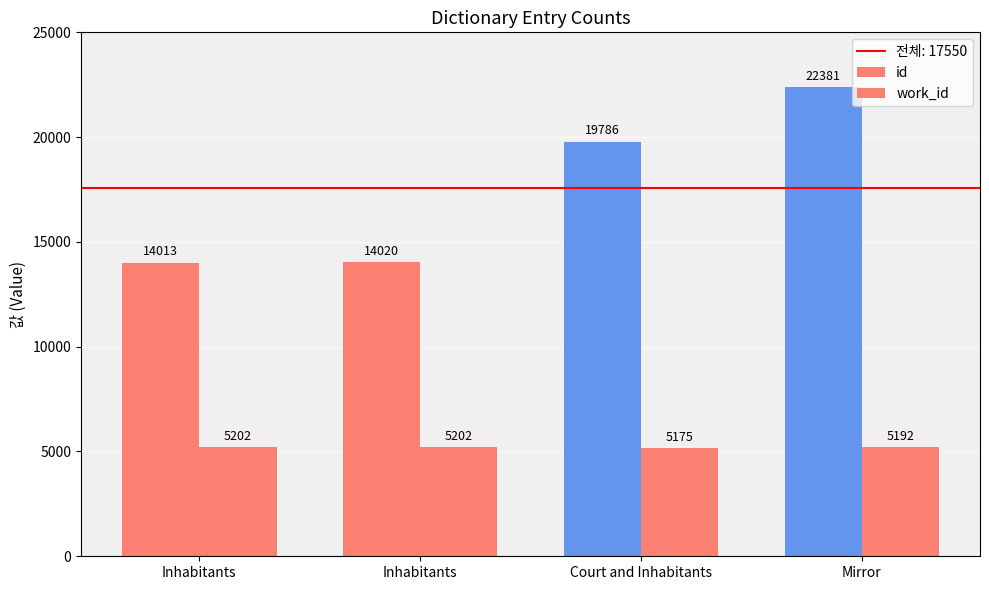

What value does the work_id series have at Court and Inhabitants?

5175